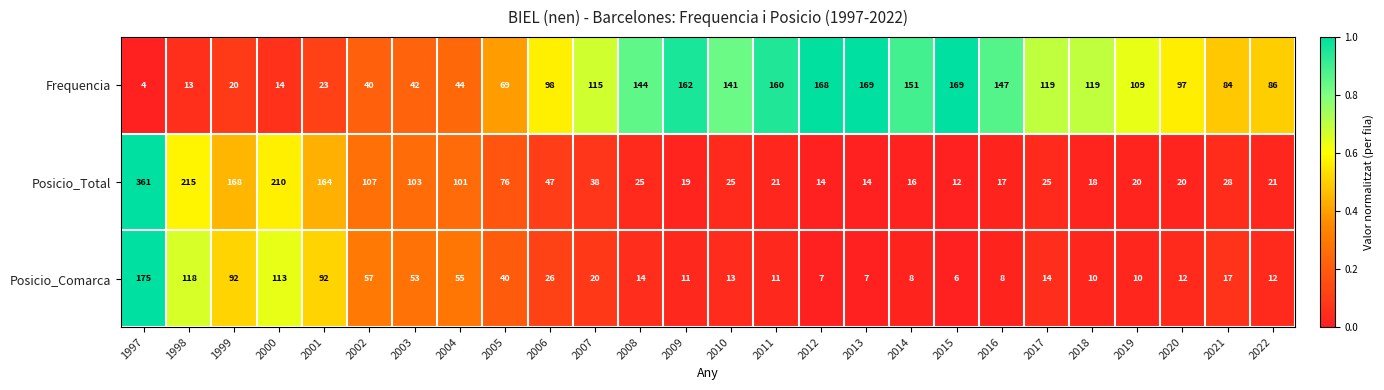

What is the sum of all Posicio_Comarca values?

1001